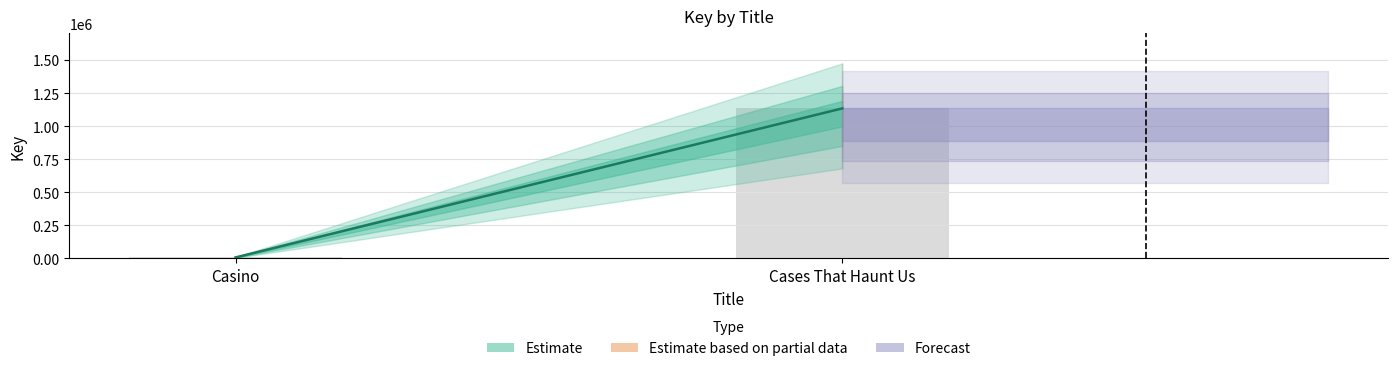

What is the smallest value displayed?

7884